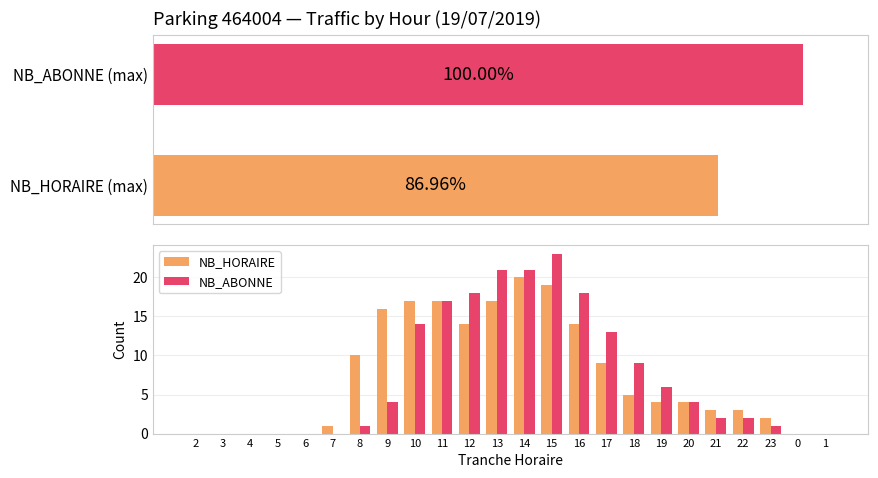

List the series in order of their overall mean, highest first.

NB_HORAIRE, NB_ABONNE